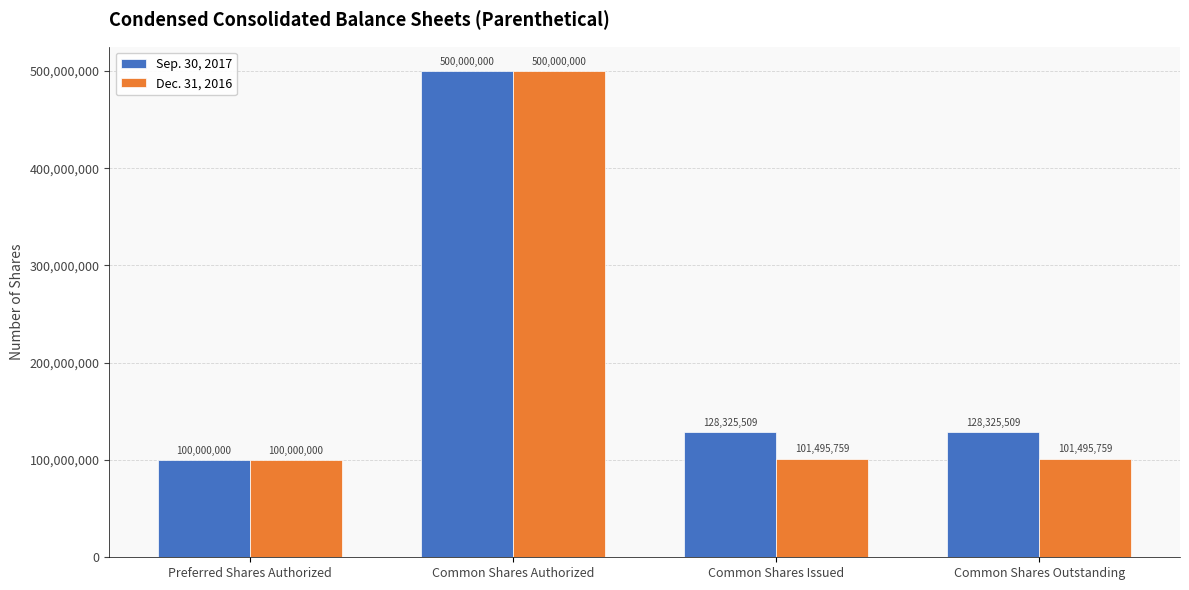

At Common Shares Outstanding, list the series in order from smallest to largest.

Dec. 31, 2016, Sep. 30, 2017